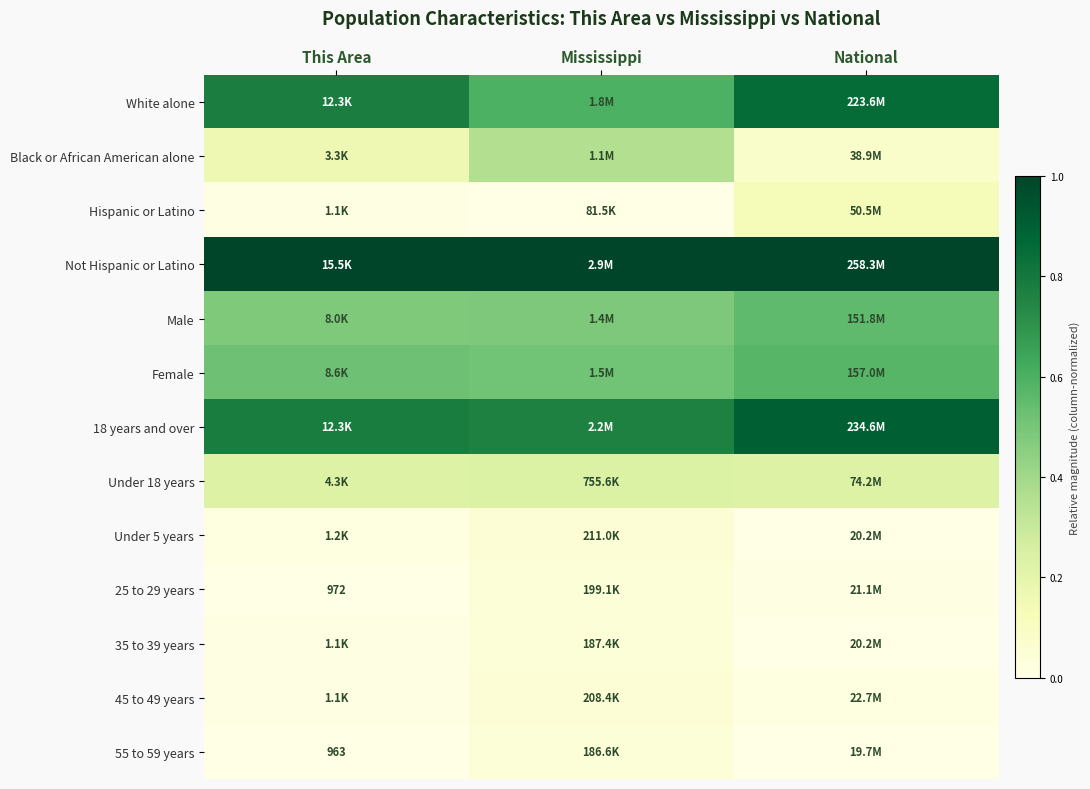

At which label is 45 to 49 years closest to 0?

This Area